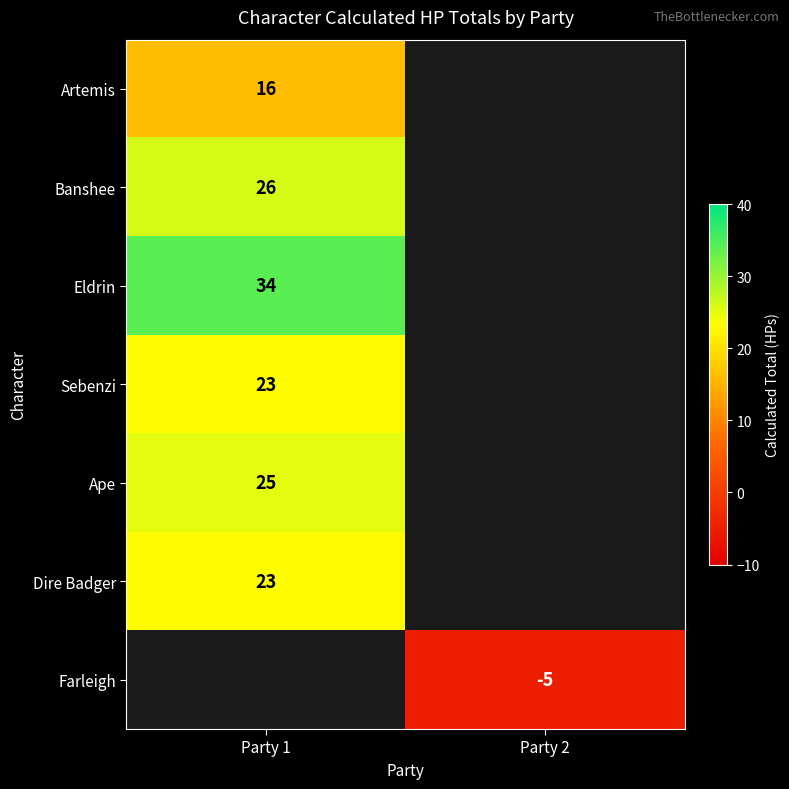

True or false: Sebenzi has a value of 16 at Party 1.

False